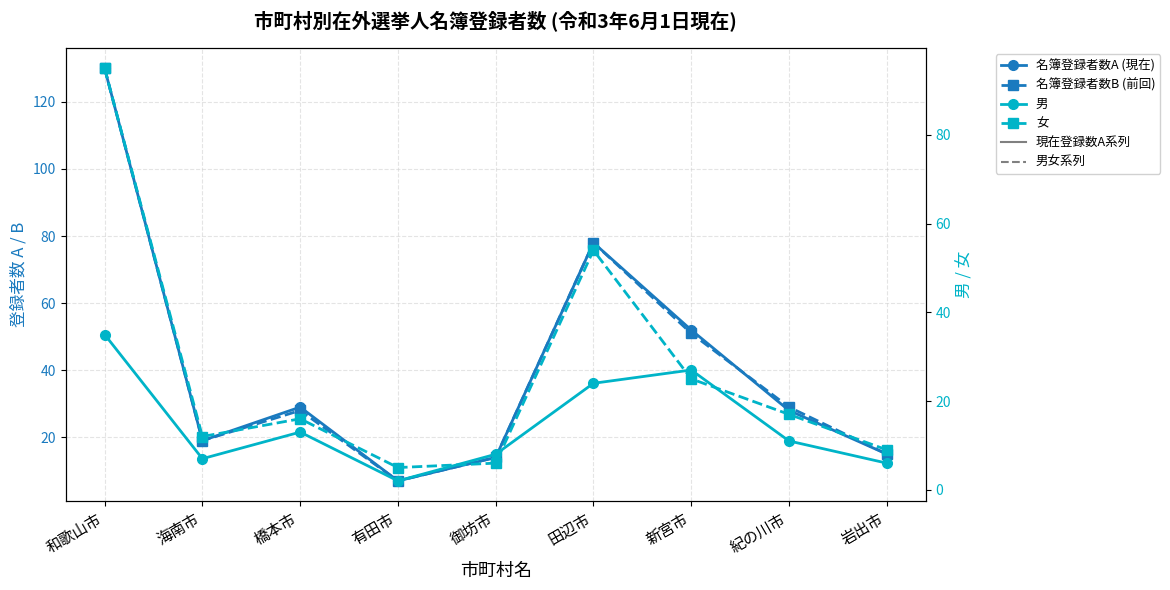

What is the difference between the 名簿登録者数A (現在) values at 御坊市 and 新宮市?

38